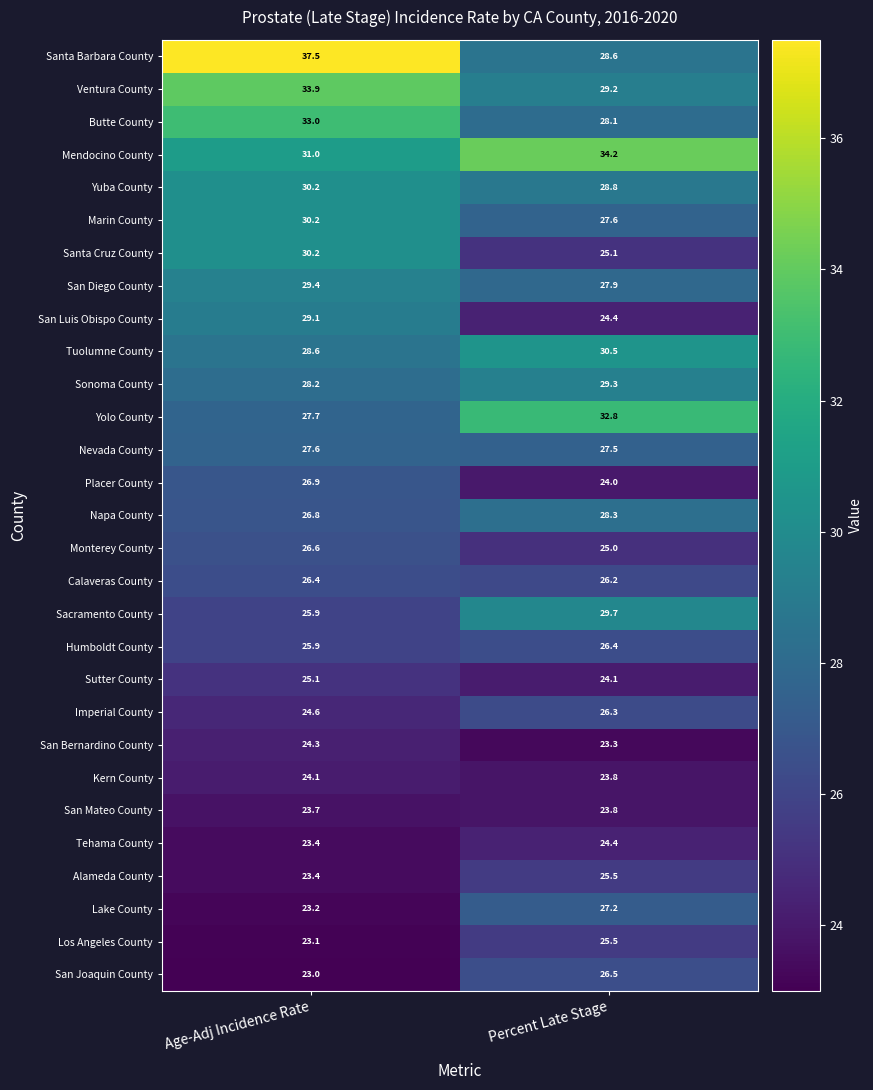

True or false: San Mateo County has a value of 23.7 at Age-Adj Incidence Rate.

True